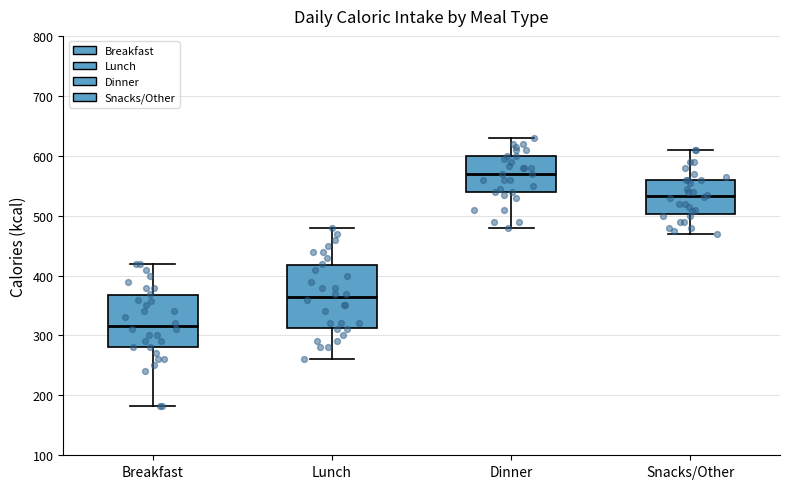

Which box's median line is the highest?

Dinner